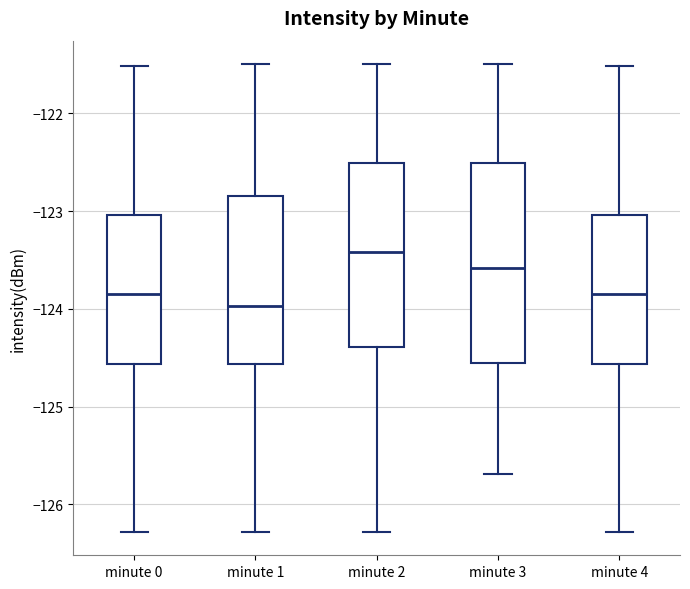

Comparing the boxes themselves (not the whiskers), which one is the tallest?

minute 3